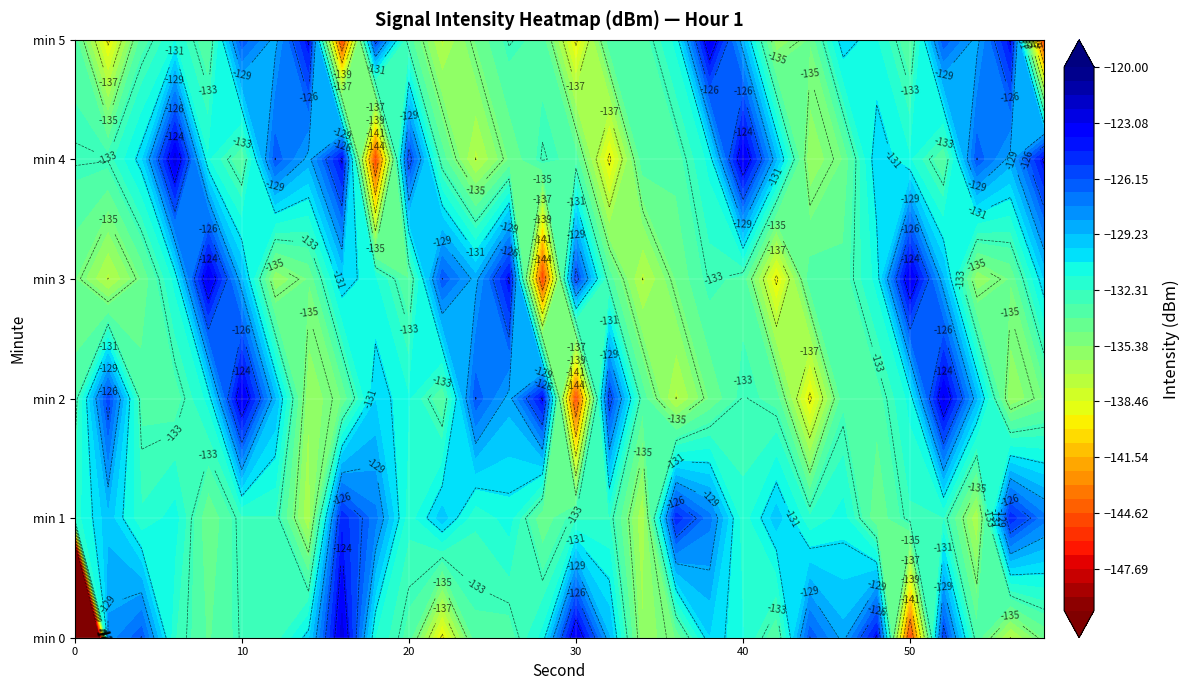

At minute_3, list the series in order from largest to smallest.

8, 50, 26, 30, 22, 24, 10, 52, 16, 58, 6, 48, 18, 38, 44, 40, 32, 46, 20, 0, 36, 4, 14, 56, 12, 54, 2, 34, 42, 28